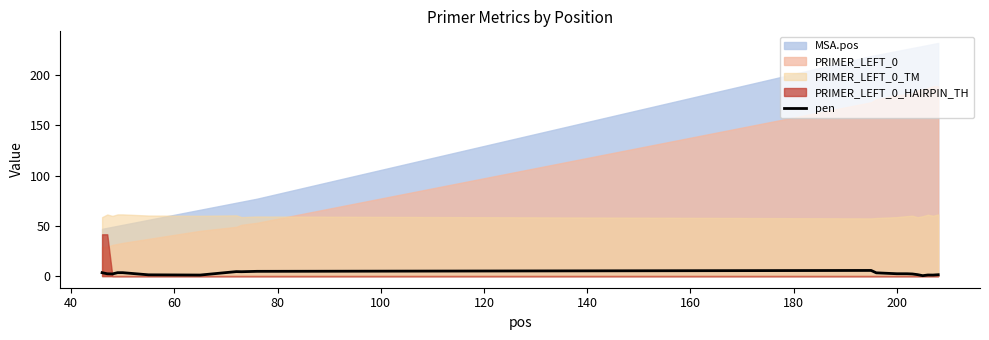

What is the maximum value for pen?

5.6